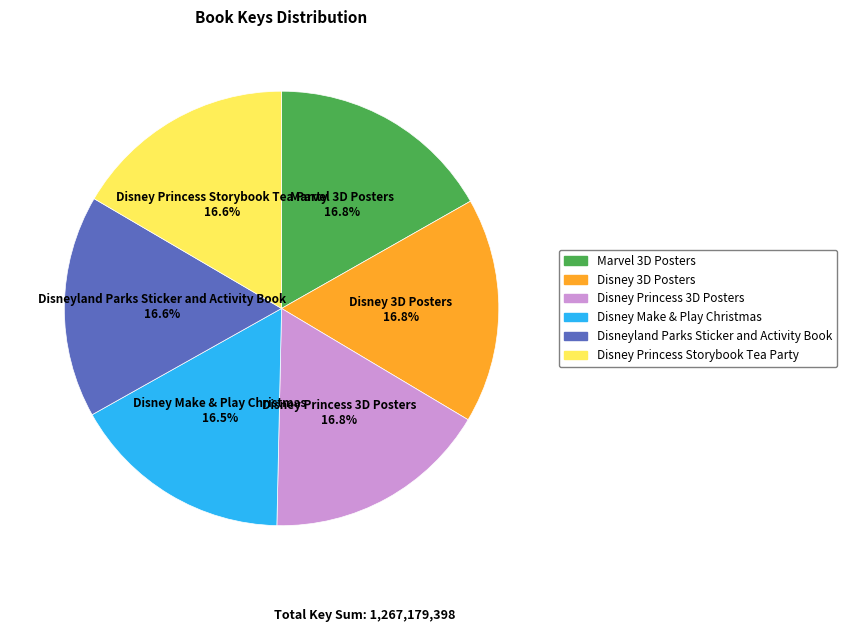

Is there any slice that represents more than half of the pie?

No